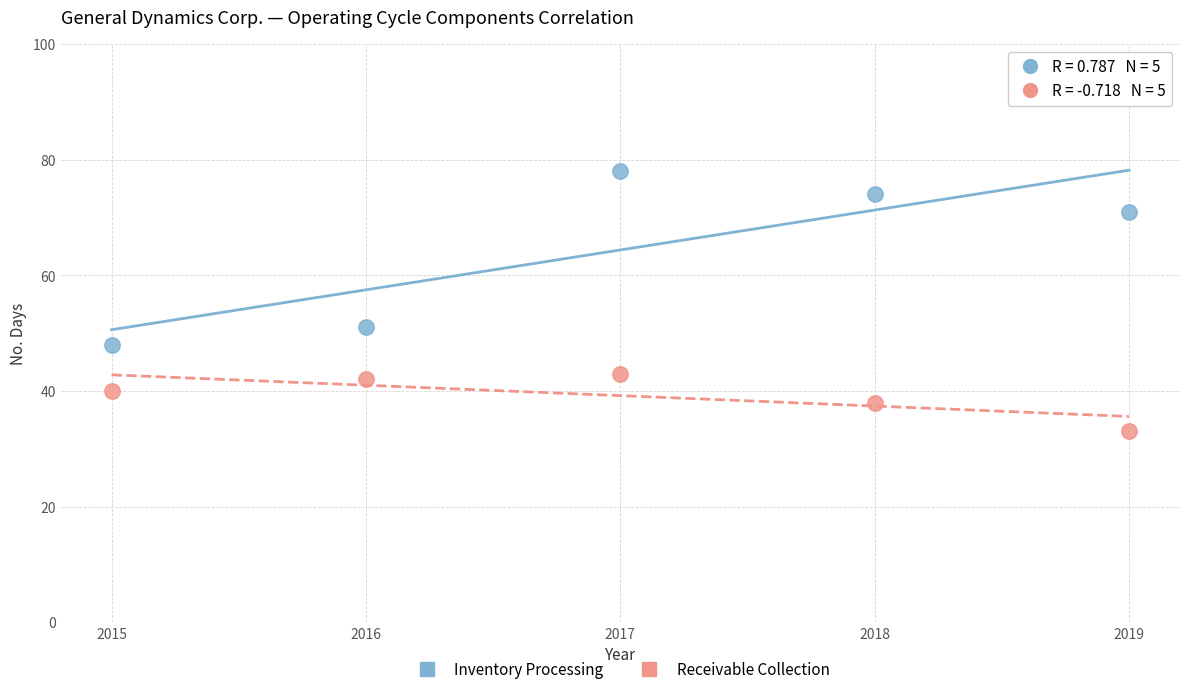

Across all data points, what is the average Y value?

52